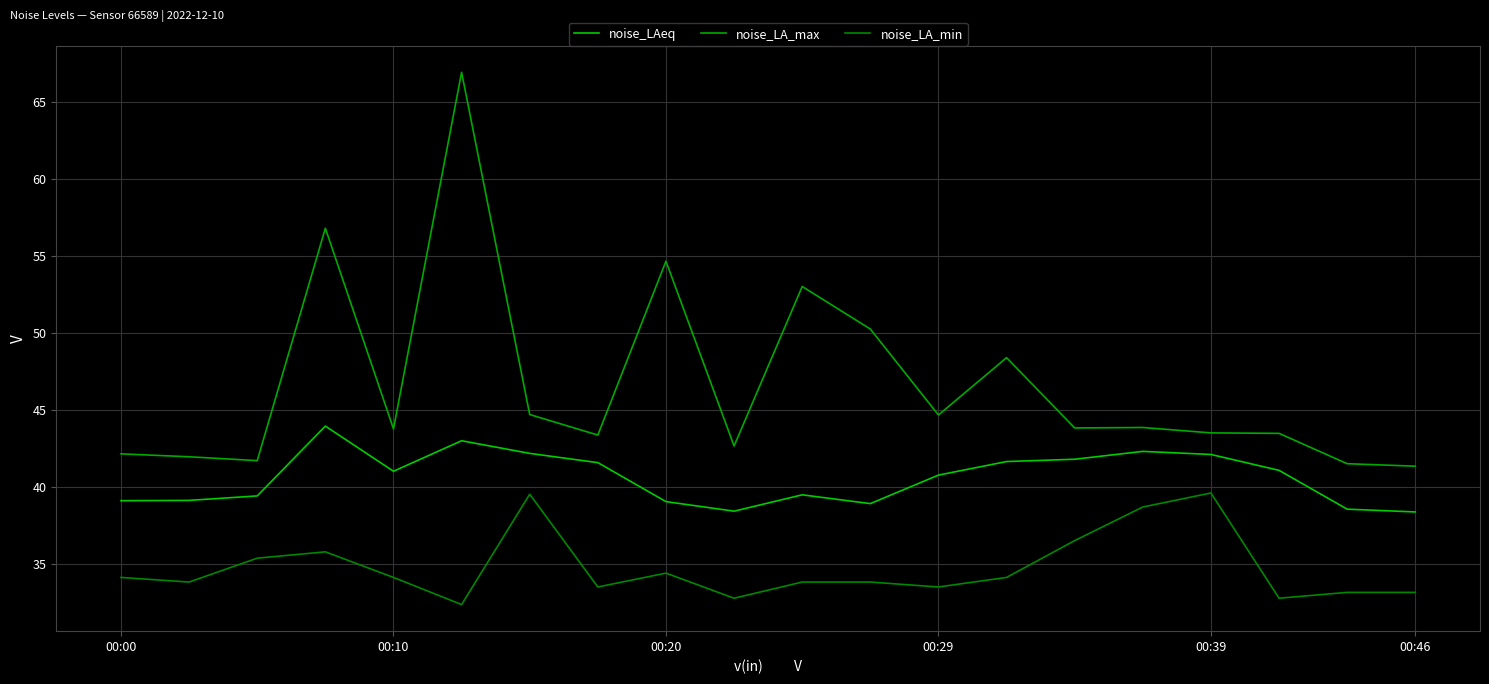

How many lines are shown in the chart?

3